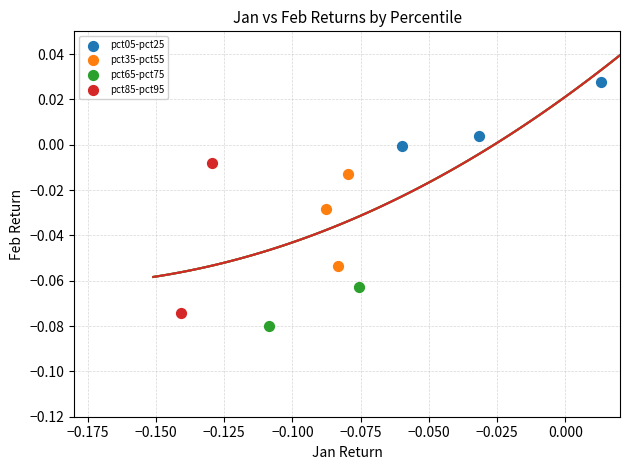

Which series has the widest spread of Y values?

pct85-pct95